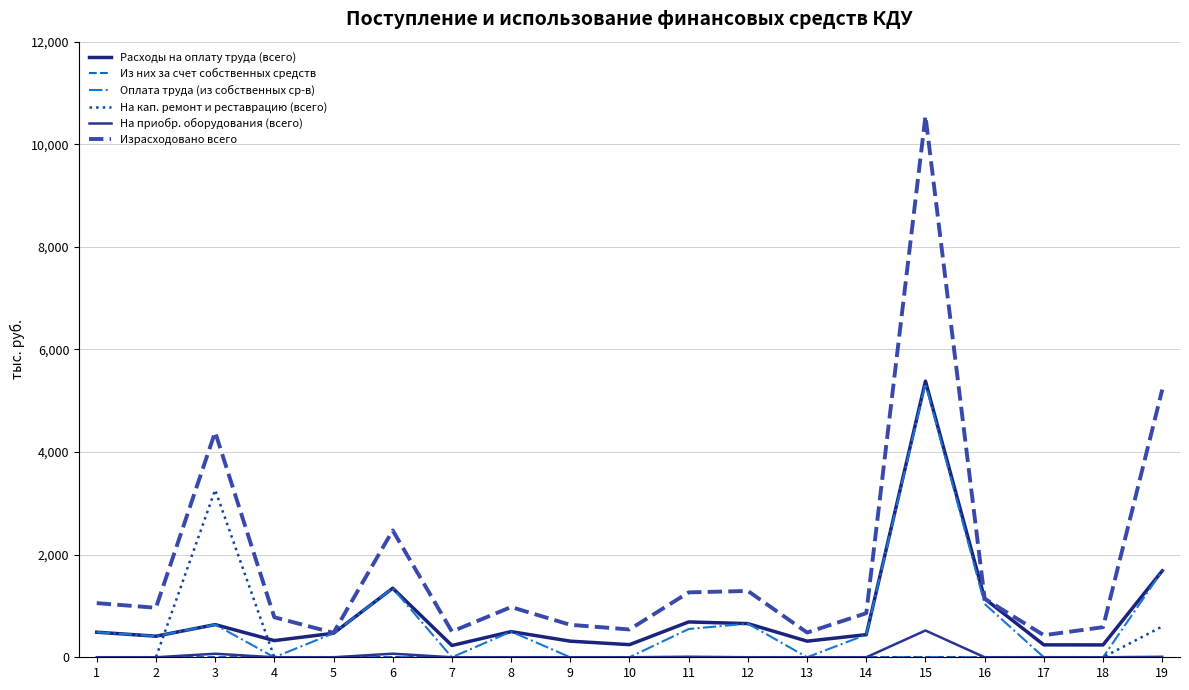

True or false: Оплата труда (из собственных ср-в) and Расходы на оплату труда (всего) intersect in this chart.

False